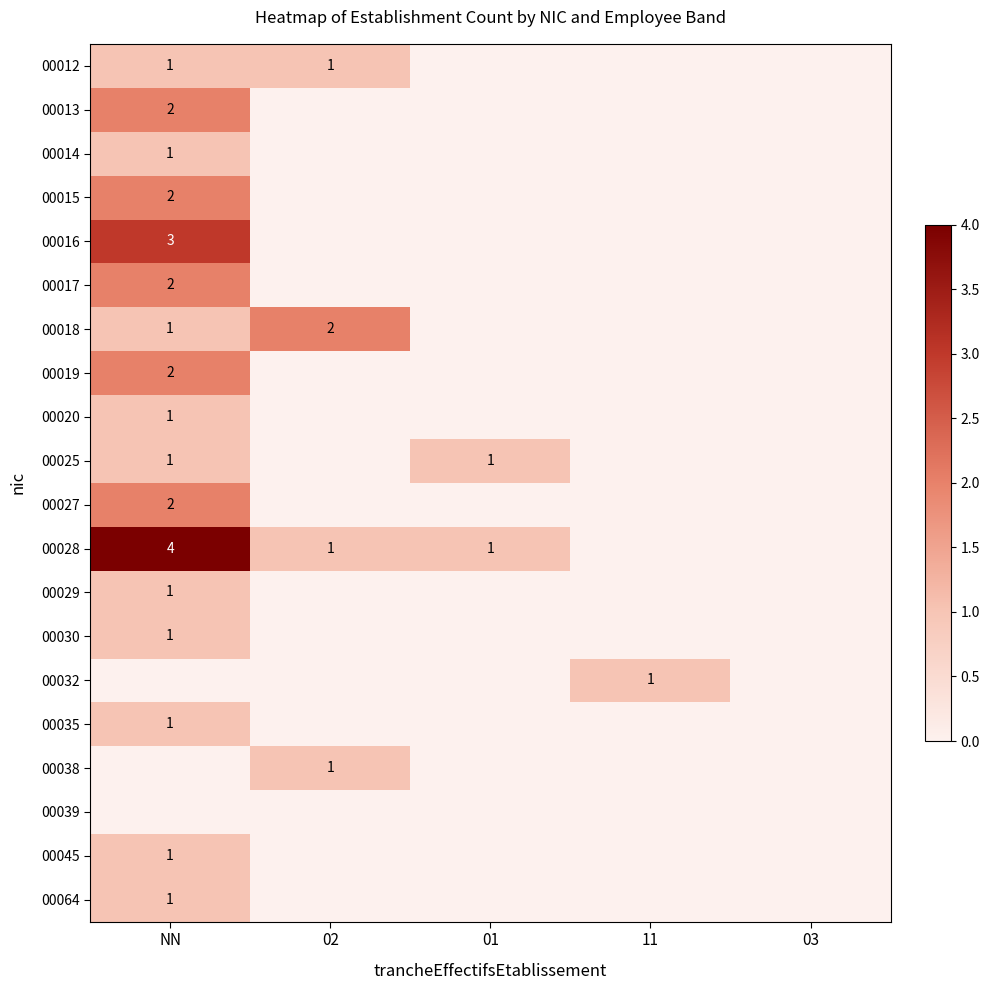

True or false: 00016 has a value of 3 at NN.

True